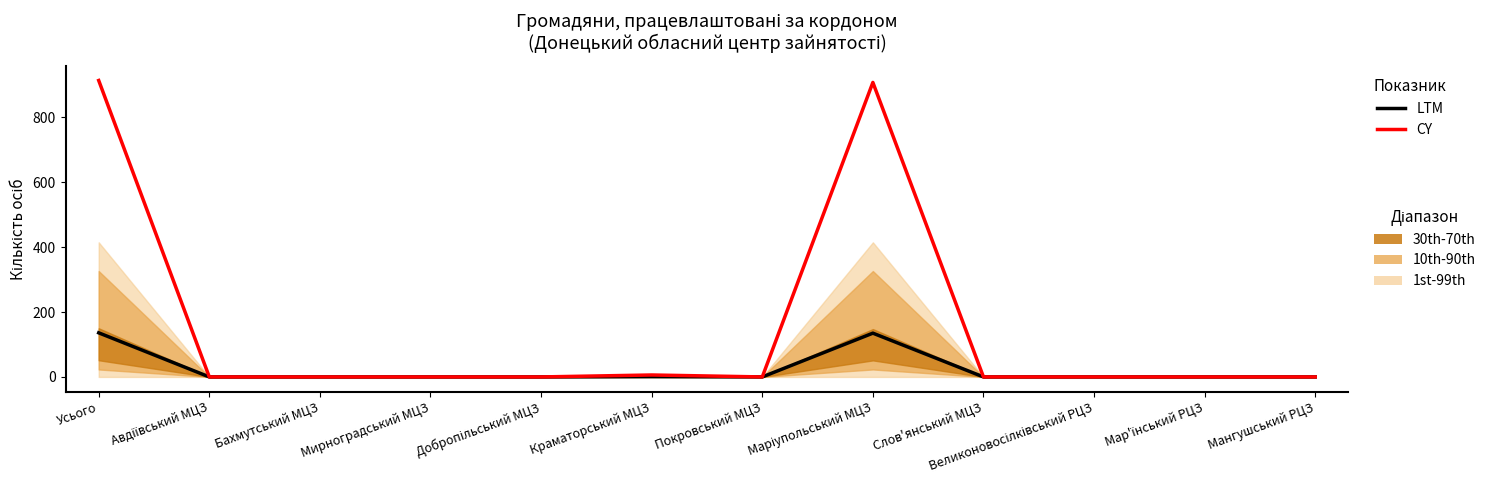

List the labels in order of LTM value, largest first.

Усього, Маріупольський МЦЗ, Краматорський МЦЗ, Авдіївський МЦЗ, Бахмутський МЦЗ, Мирноградський МЦЗ, Добропільський МЦЗ, Покровський МЦЗ, Слов'янський МЦЗ, Великоновосілківський РЦЗ, Мар'їнський РЦЗ, Мангушський РЦЗ